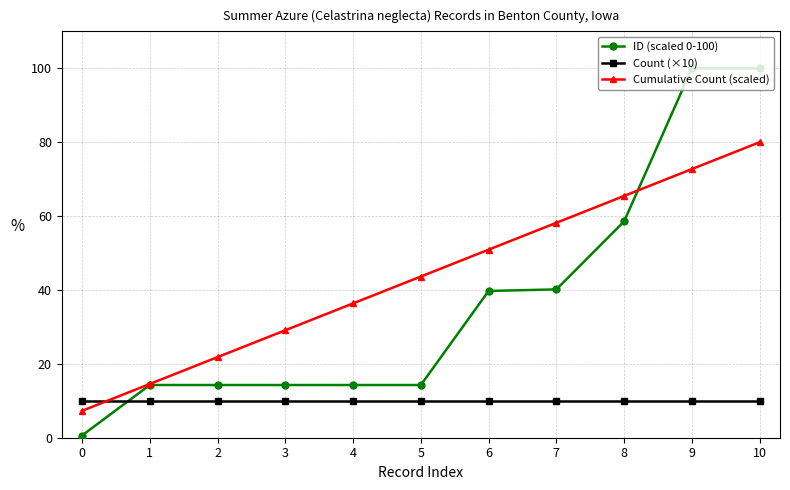

The value of Count (×10) at 2 is 16.3. True or false?

False